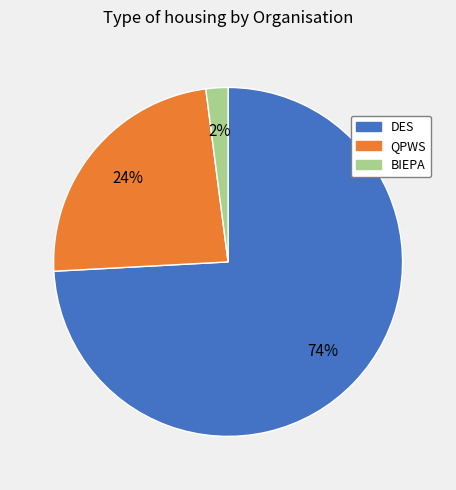

To the nearest percent, what is the difference between the largest and smallest slice percentages?

72%